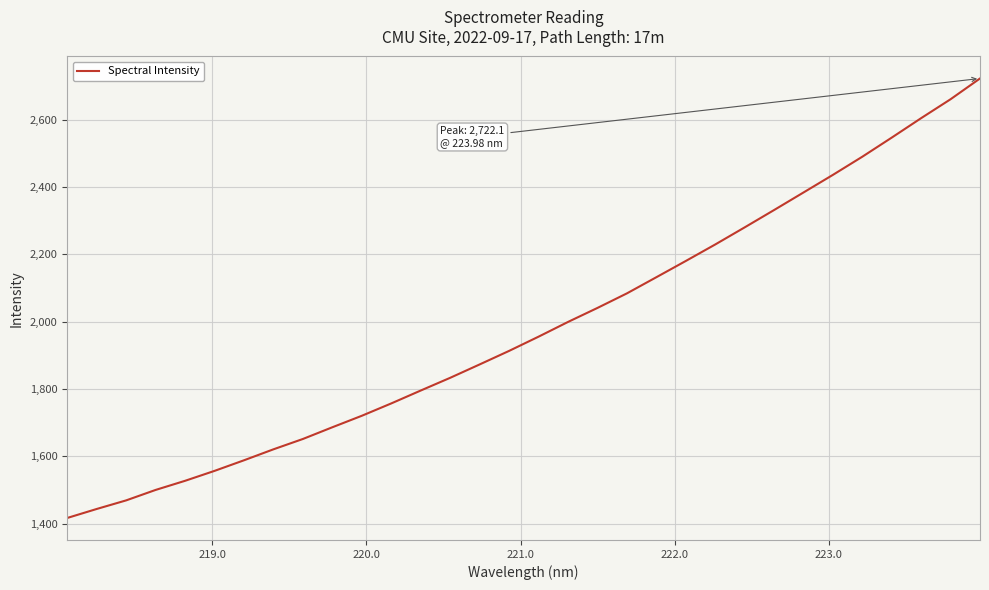

What is the maximum value shown in the chart?

2722.1